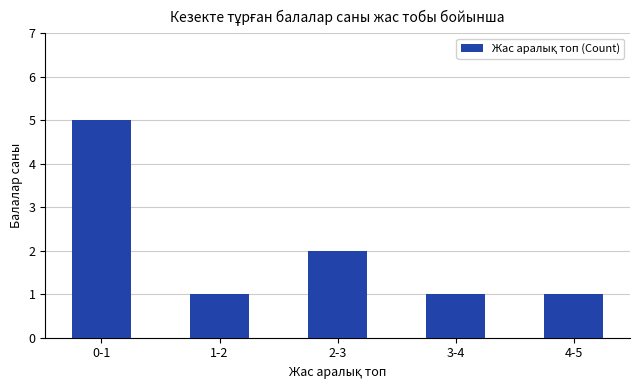

What is the label of the 5th bar from the right?

0-1